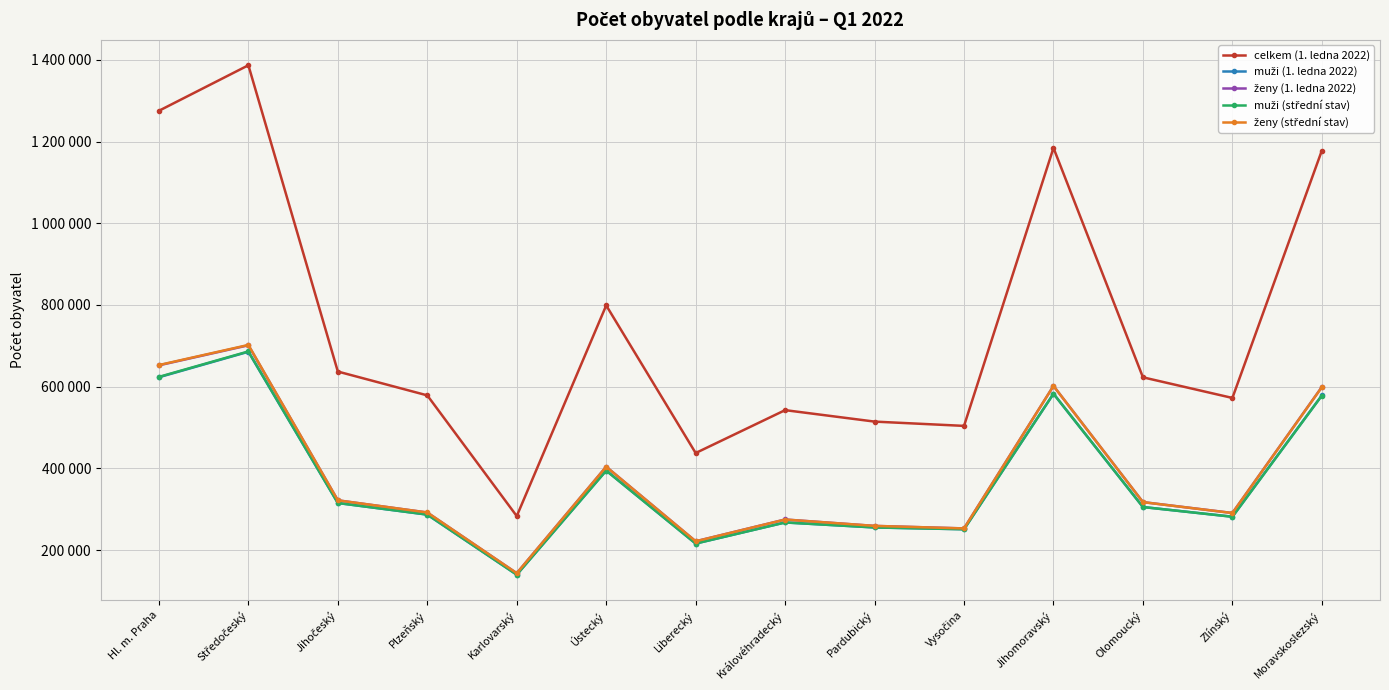

Is the value of ženy (1. ledna 2022) at Jihomoravský greater than the value of muži (1. ledna 2022) at Plzeňský?

Yes